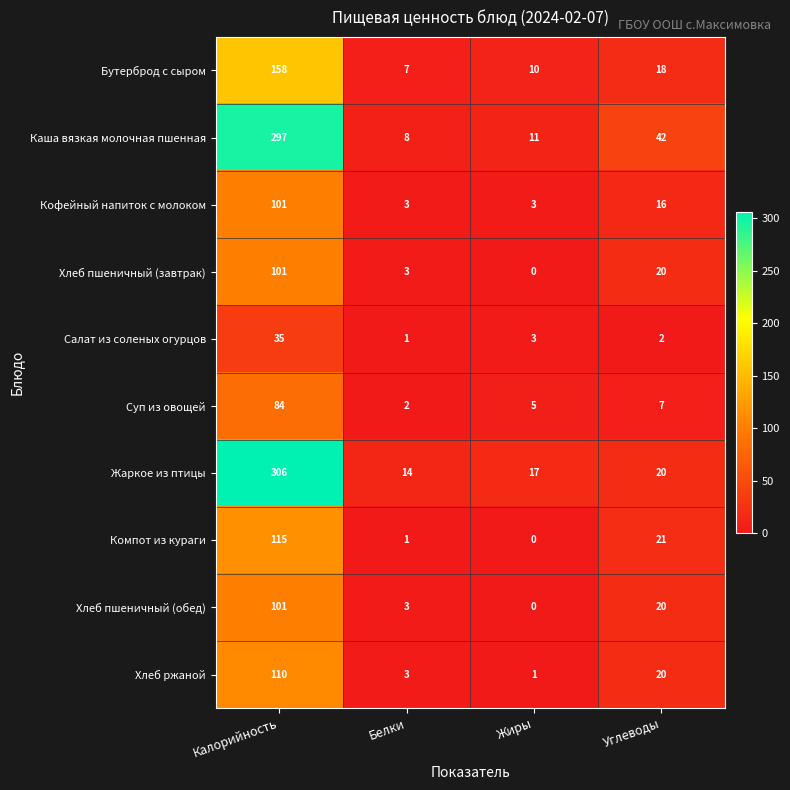

Is the value of Компот из кураги at Калорийность greater than the value of Суп из овощей at Белки?

Yes